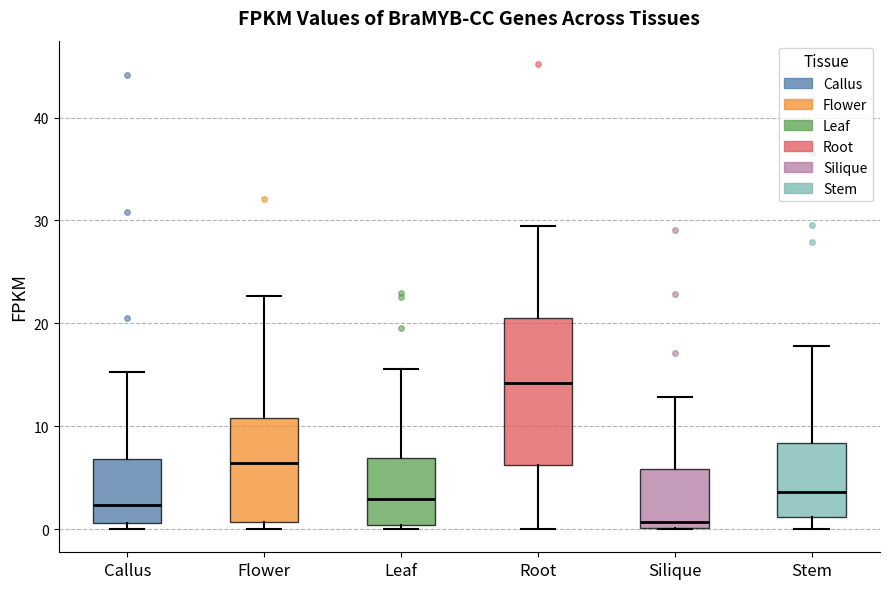

Comparing the boxes themselves (not the whiskers), which one is the tallest?

Root